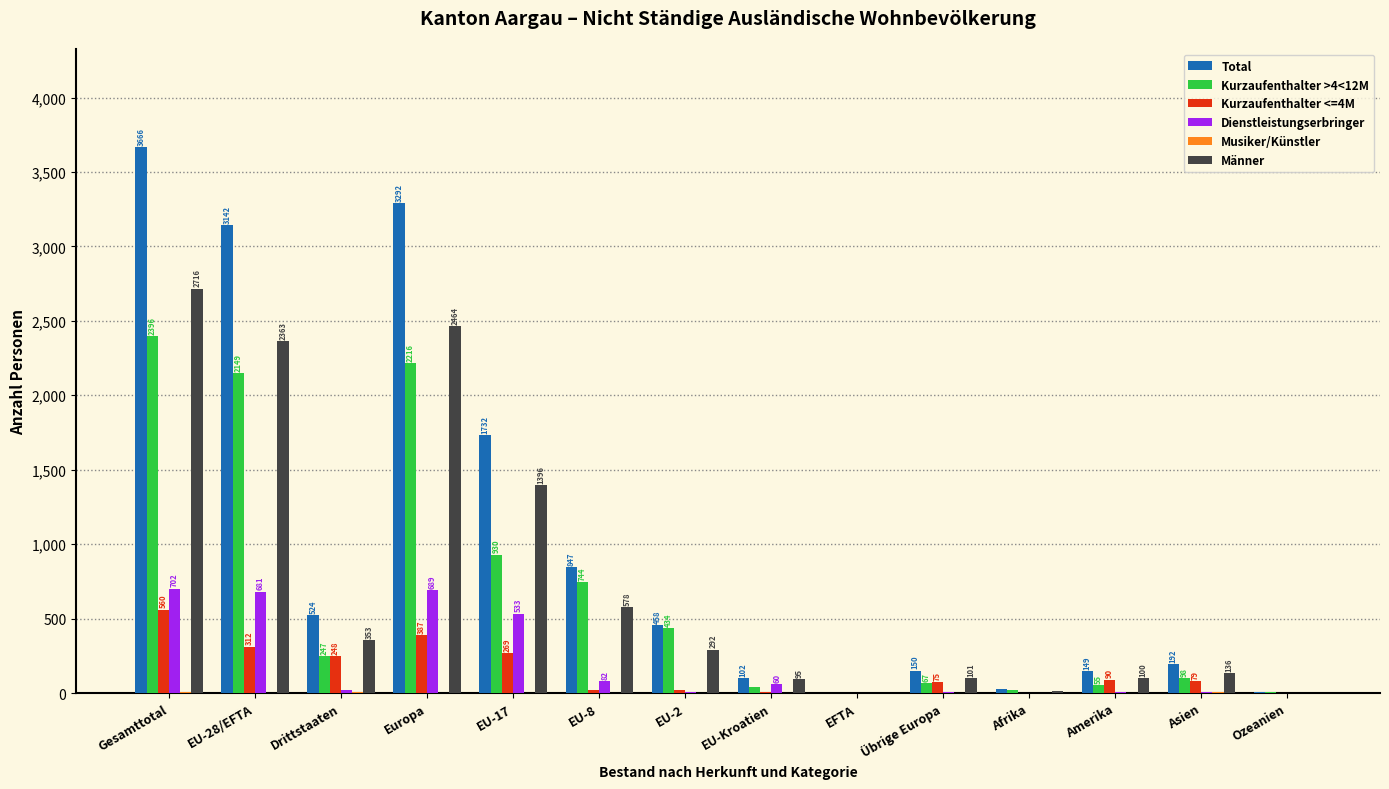

Which series has the largest range (max minus min)?

Total